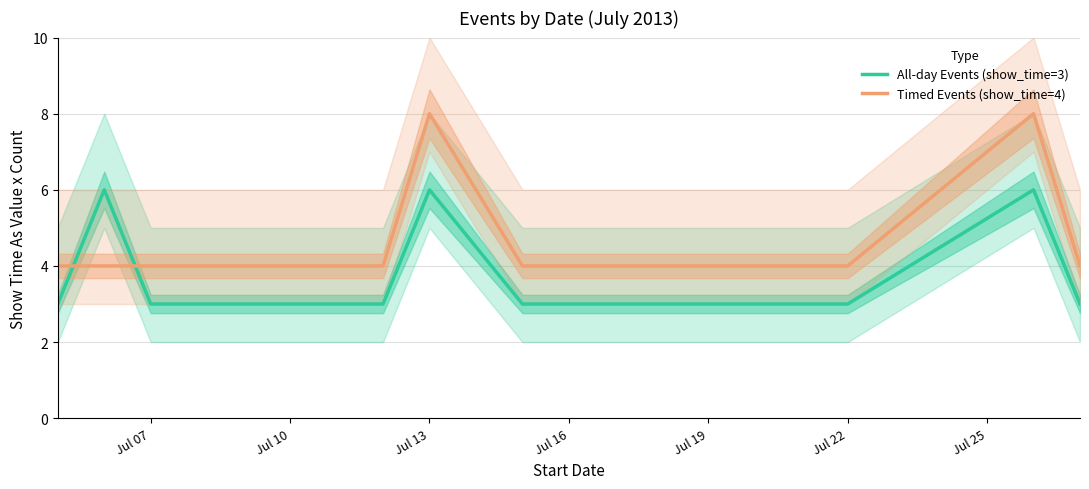

True or false: Timed Events (show_time=4) and All-day Events (show_time=3) cross at least once.

True